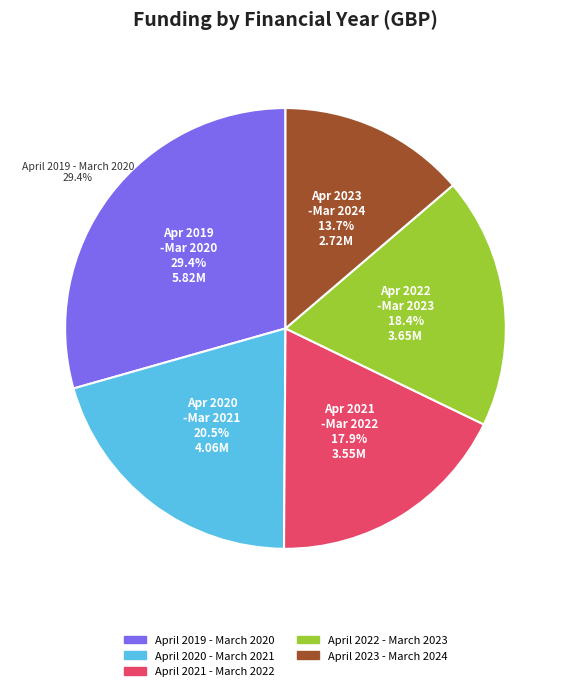

How many slices are in this pie chart?

5